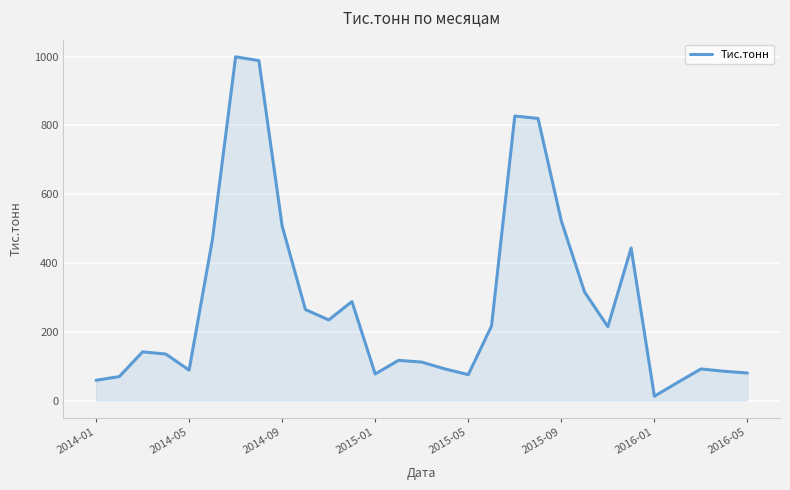

What is the difference between the maximum and minimum values?

986.7